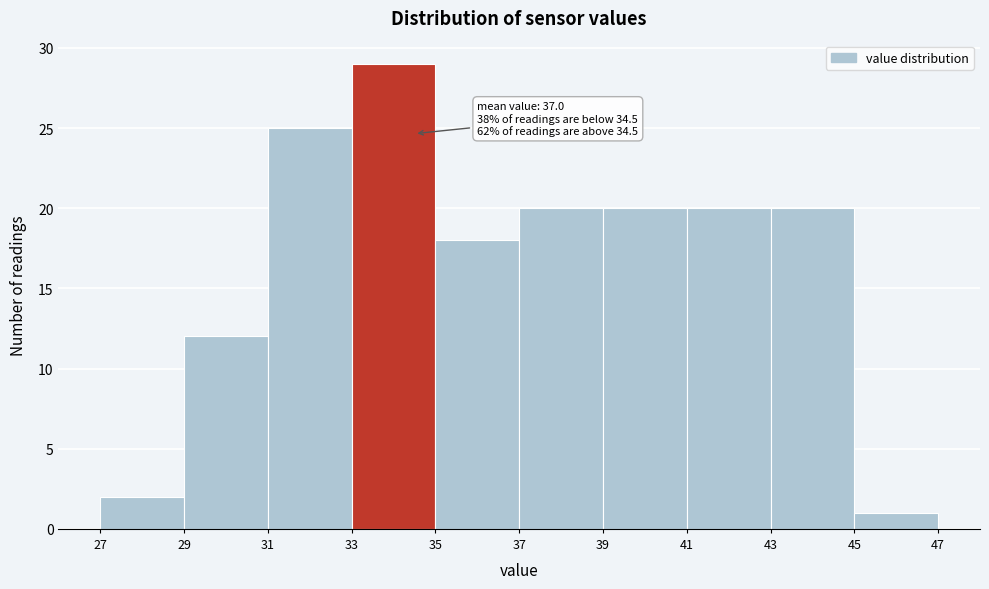

Which range on the x-axis has the tallest bar?

33 to 35